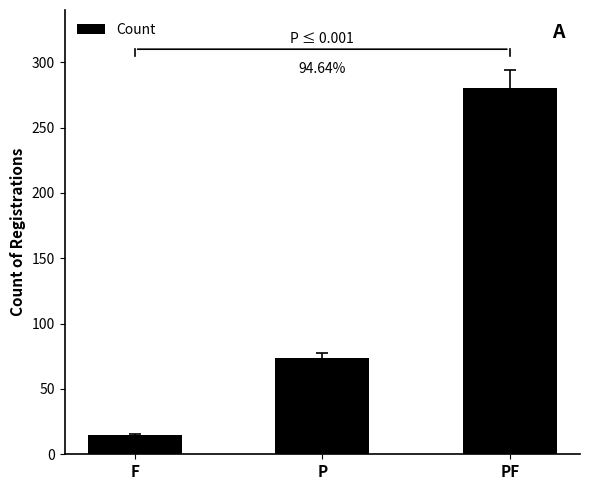

Count the number of categories in the chart.

3